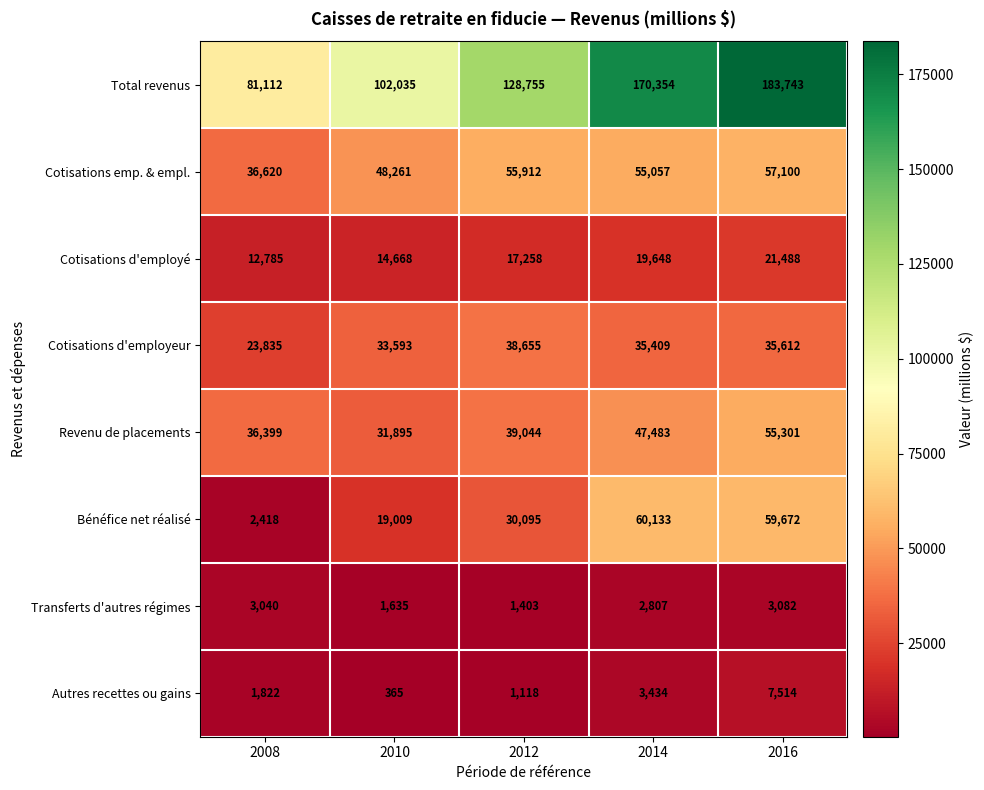

Is it true that Revenu de placements equals 69529 at 2014?

False